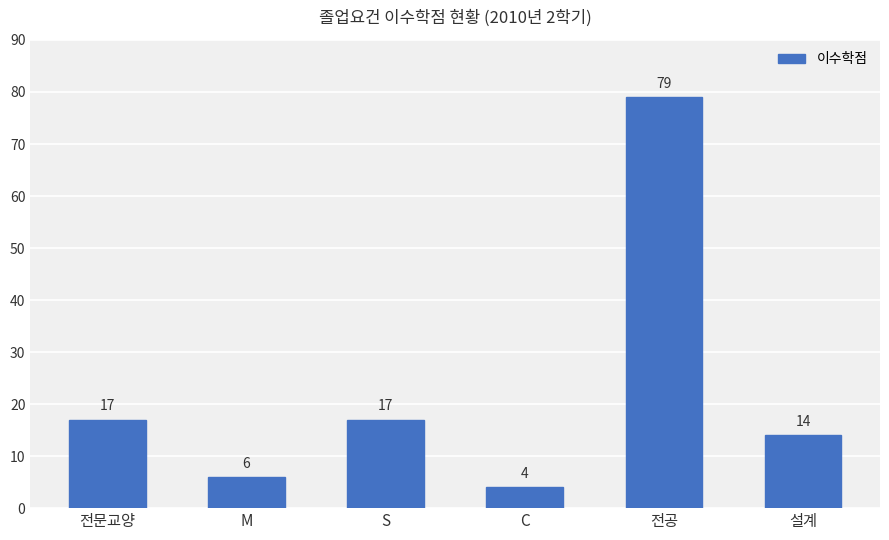

The value at 전문교양 is 17. True or false?

True